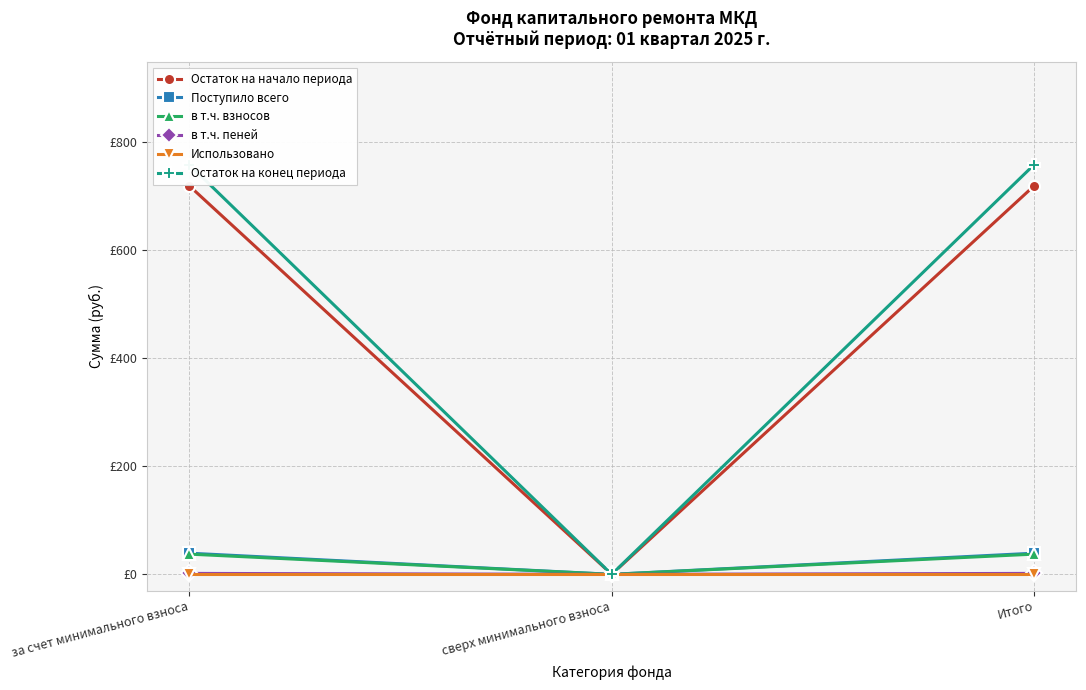

True or false: Остаток на начало периода has a value of 719.0 at за счет минимального взноса.

True